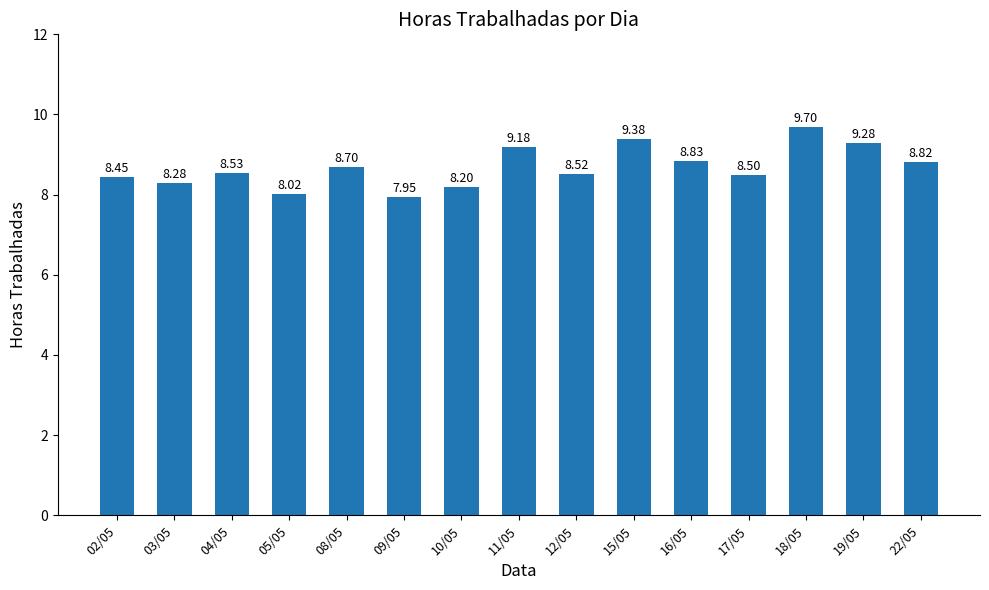

What is the average value?

8.7